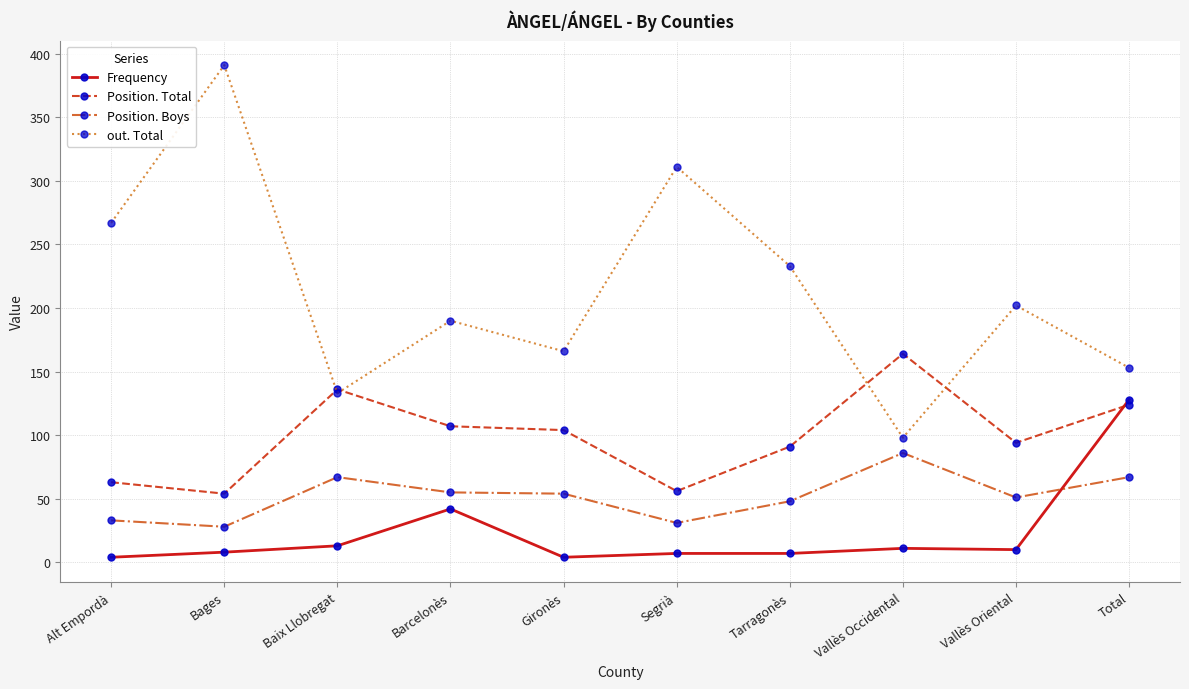

What are all the series names shown in the legend?

Frequency, Position. Total, Position. Boys, out. Total